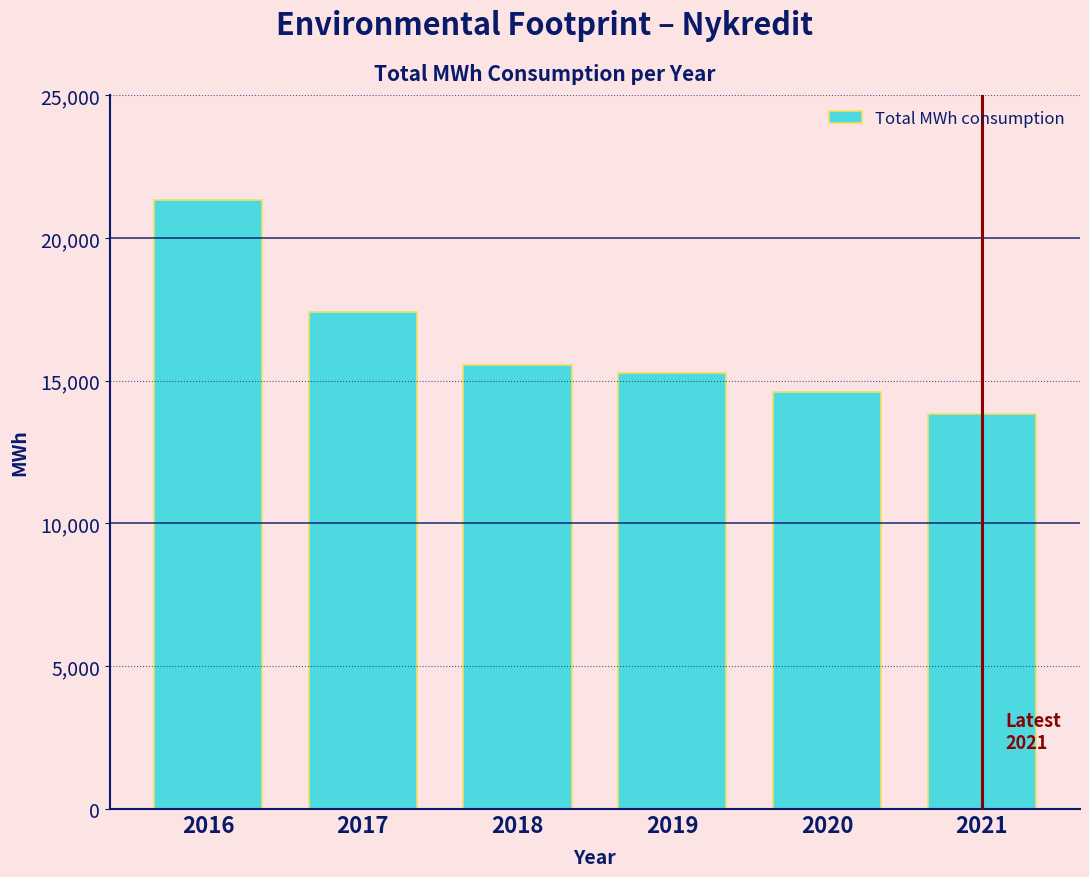

Reading right to left, transcribe all the data shown in this chart.

13815	14599	15277	15558	17408	21318